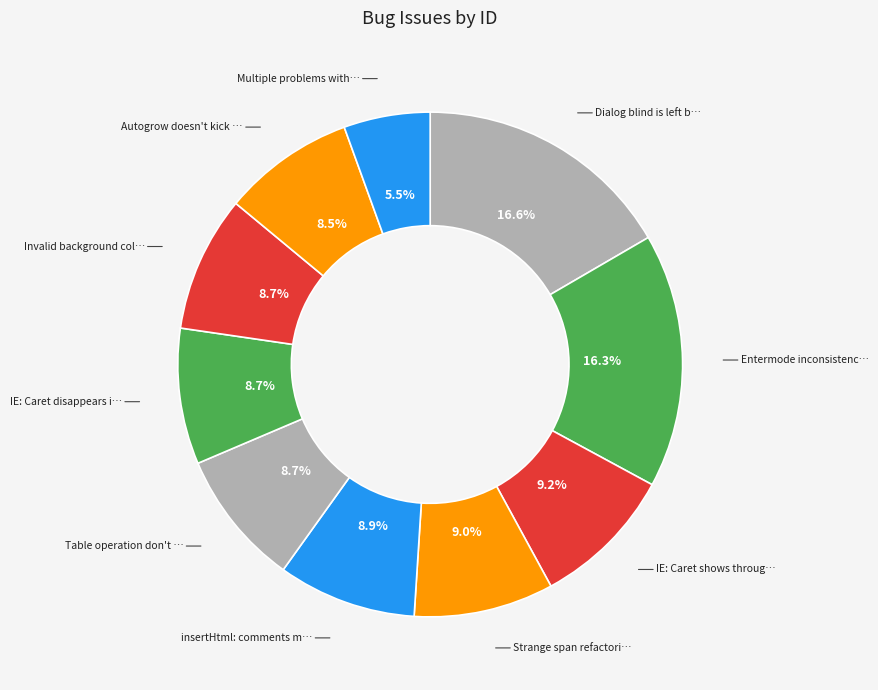

What is the largest slice in the pie chart?

Dialog blind is left behind when editor